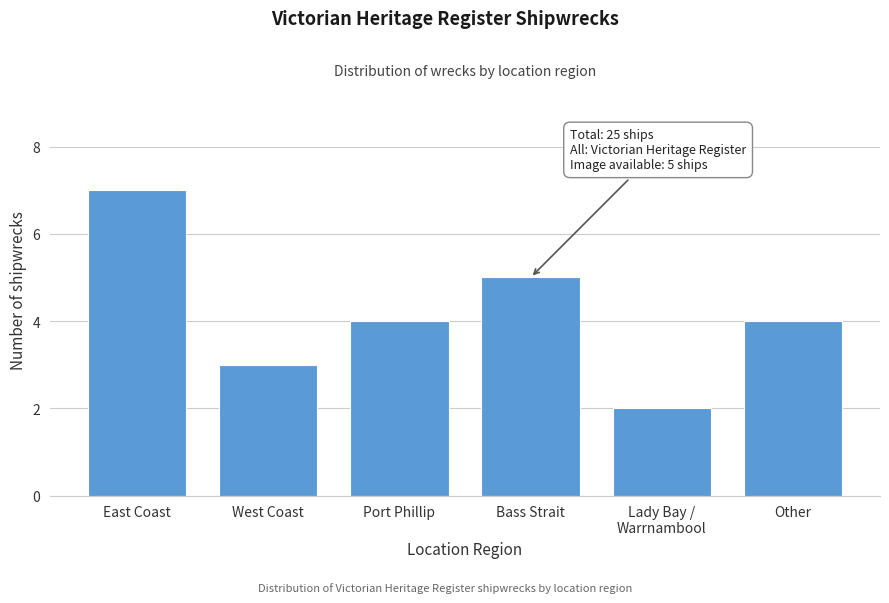

Reading right to left, what are all the values shown in this chart?

4	2	5	4	3	7